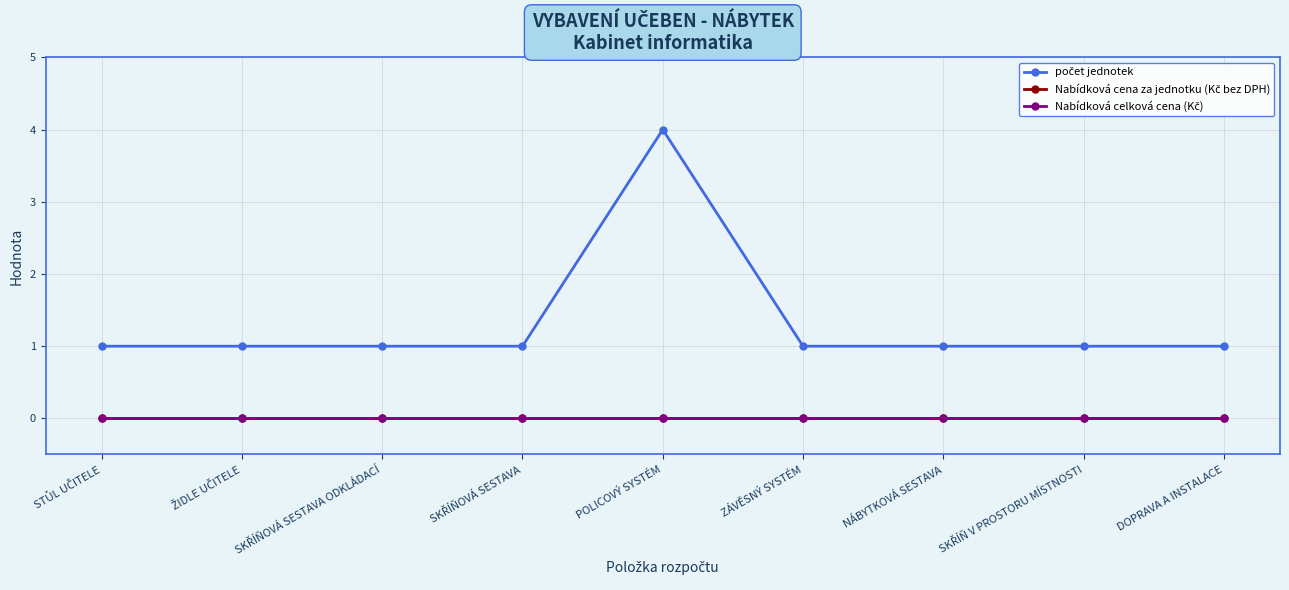

Is this an area chart (filled region under the line)?

No